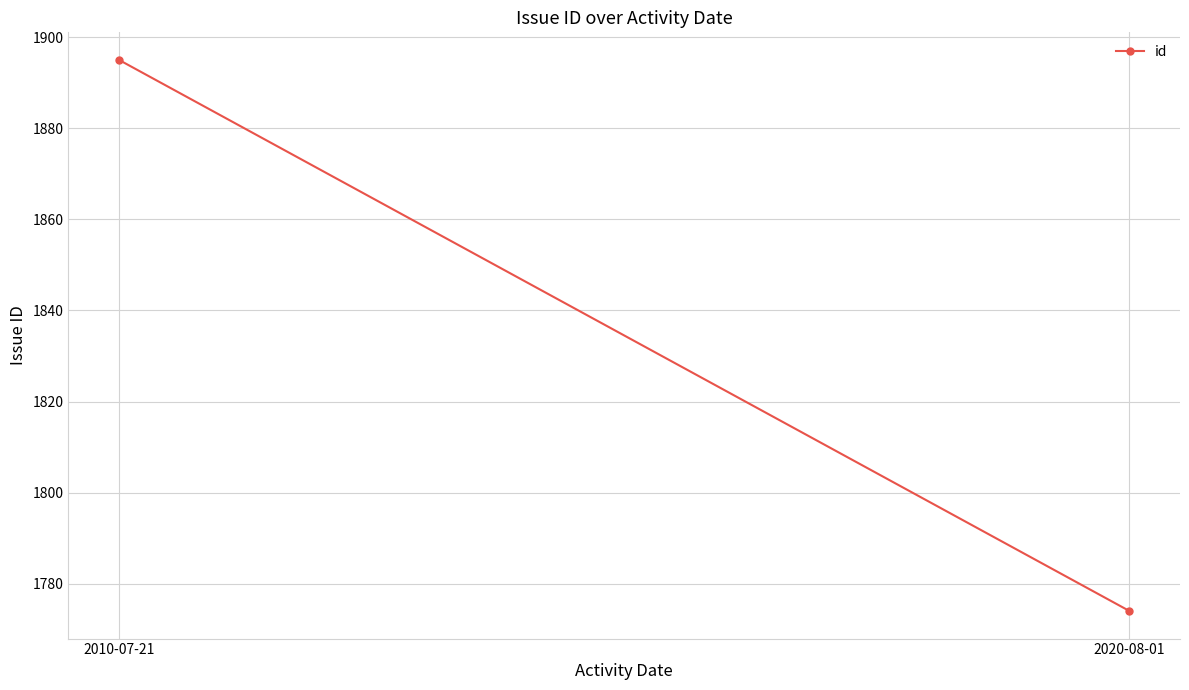

The chart shows a value of 1774 at 2020-08-01. True or false?

True